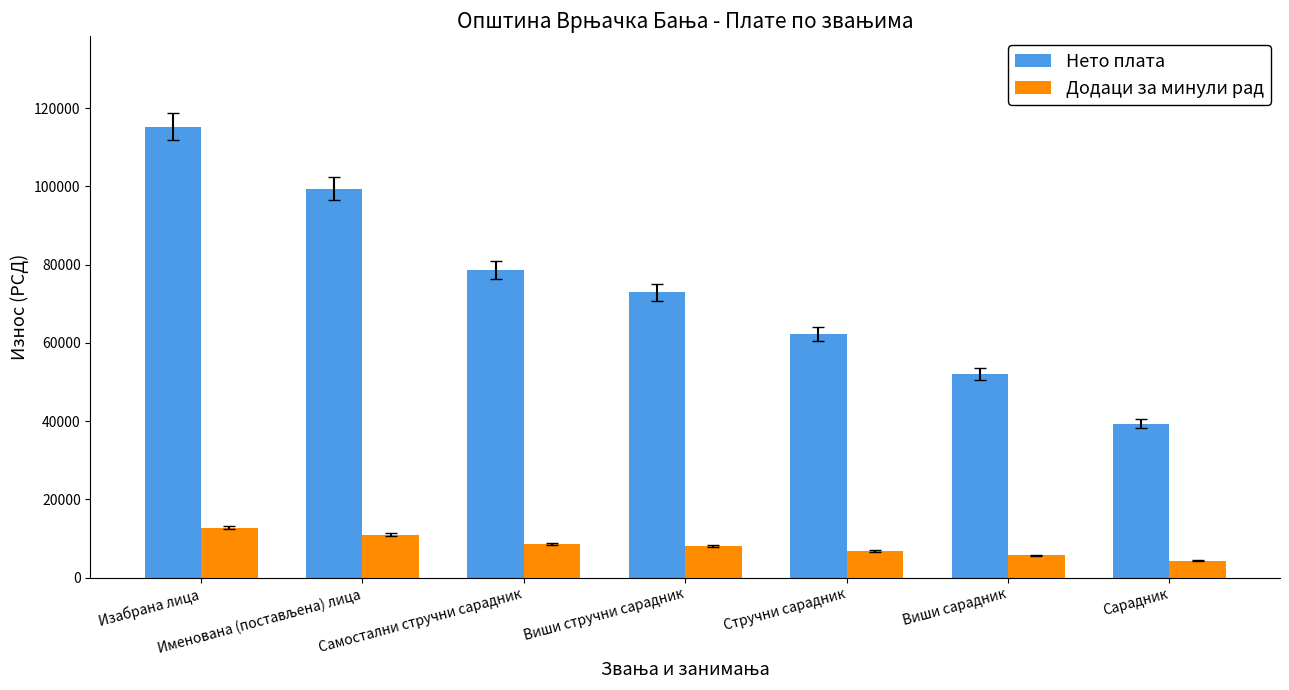

What is the average value of the Нето плата series?

74244.2